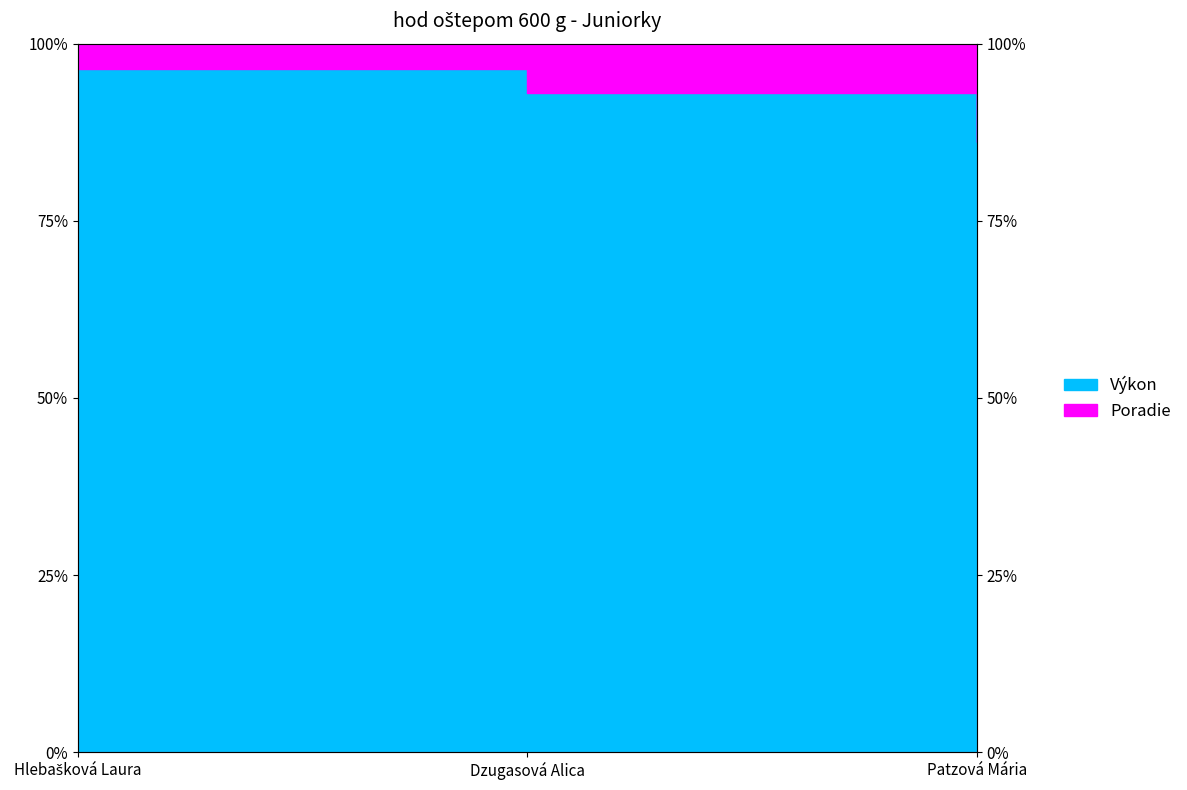

List the labels in order of value, largest first.

Hlebašková Laura, Dzugasová Alica, Patzová Mária